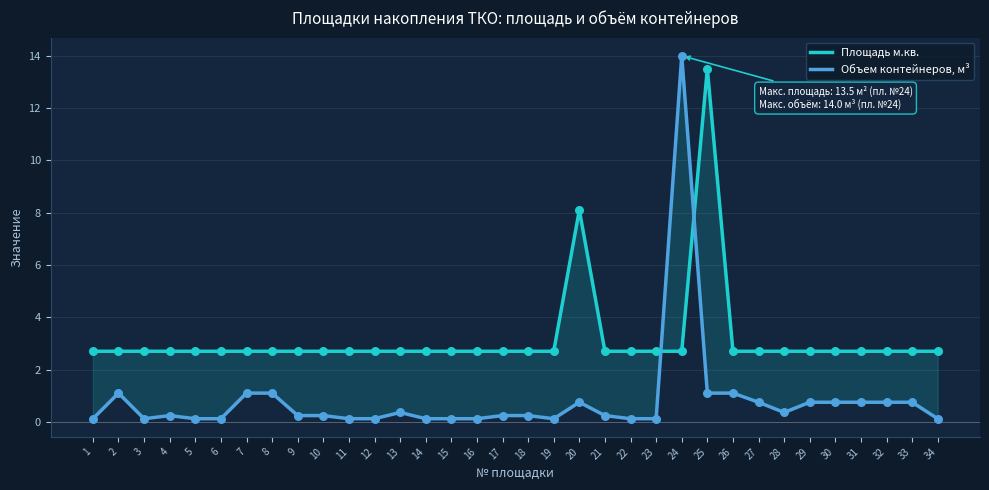

Which series has the widest spread of Y values?

Объем контейнеров, м³